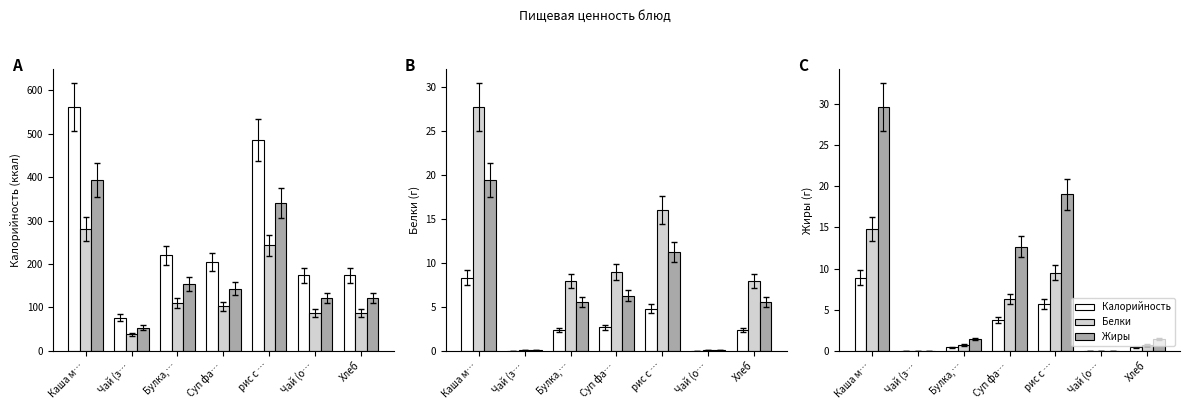

How many positive values does the Жиры series have?

5